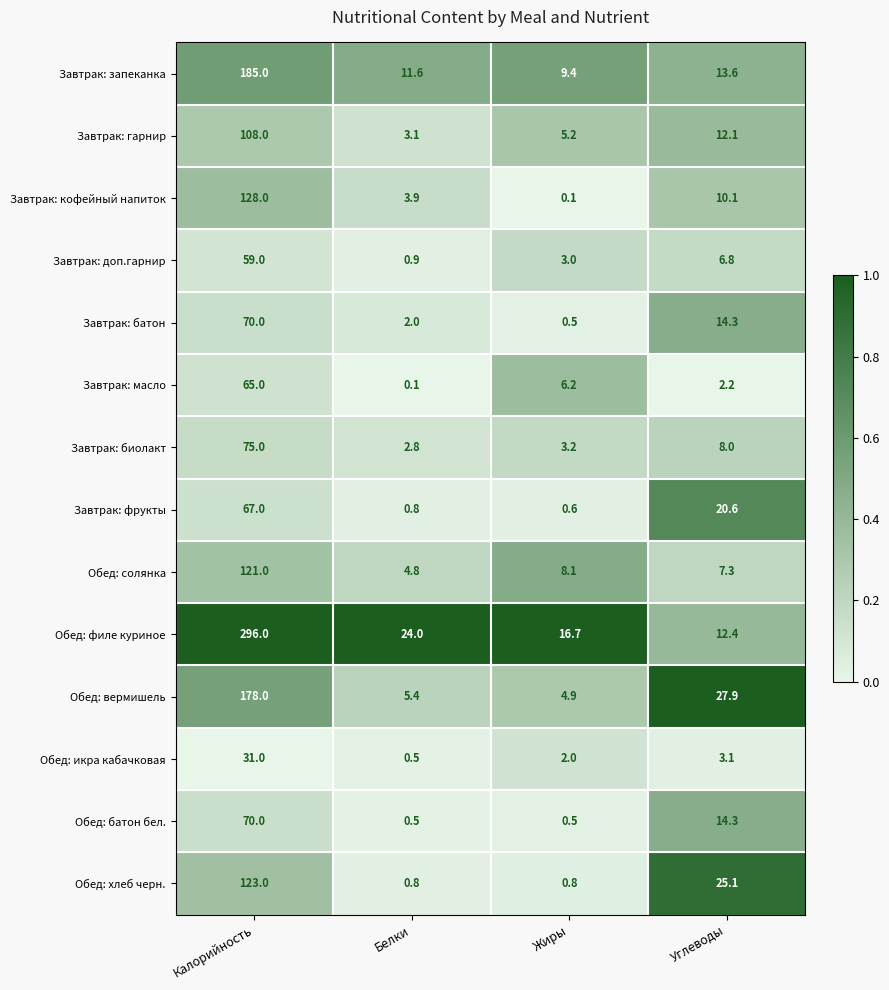

Which series has the largest range (max minus min)?

Обед: филе куриное